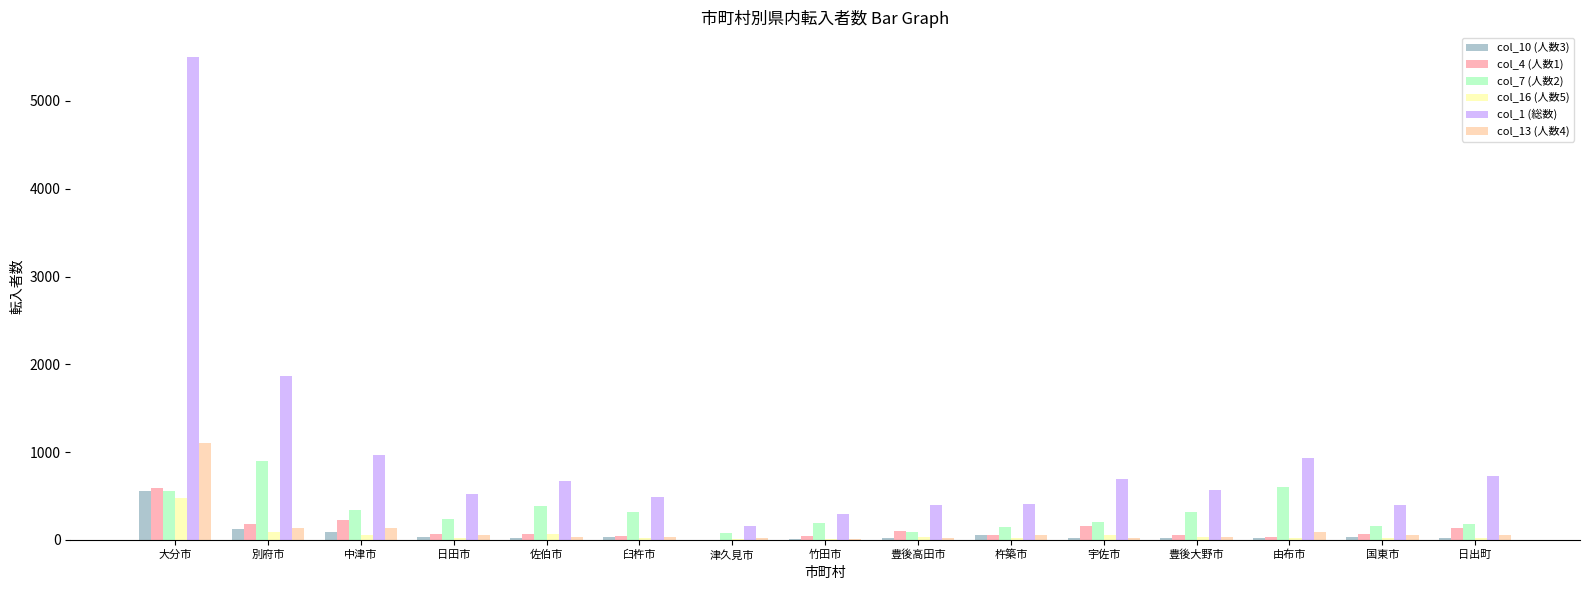

Is the value of col_1 (総数) at 大分市 greater than the value of col_16 (人数5) at 臼杵市?

Yes